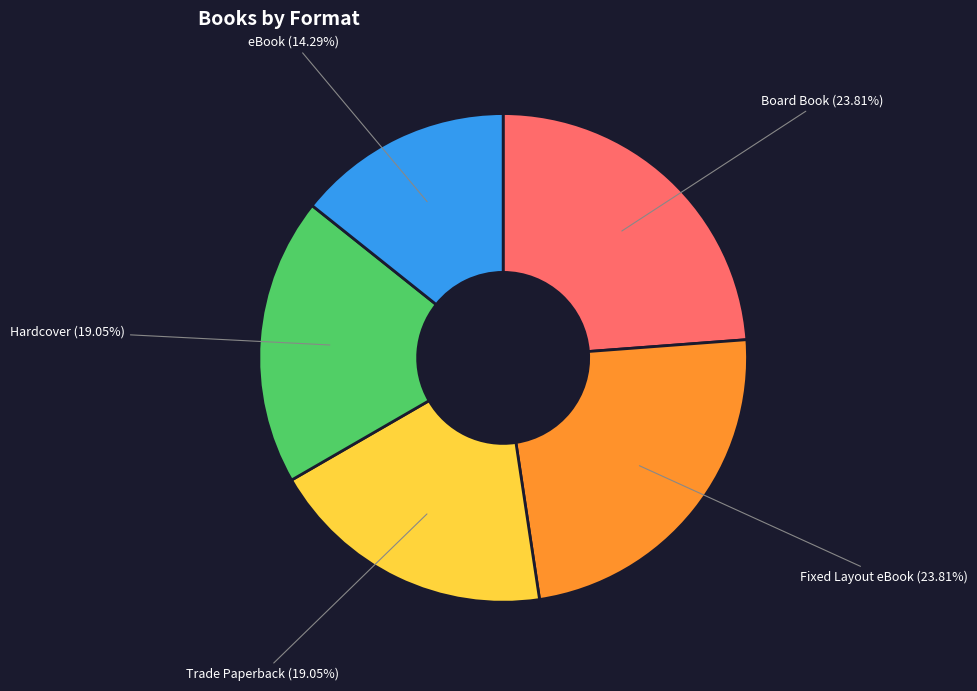

Is there any slice that represents more than half of the pie?

No